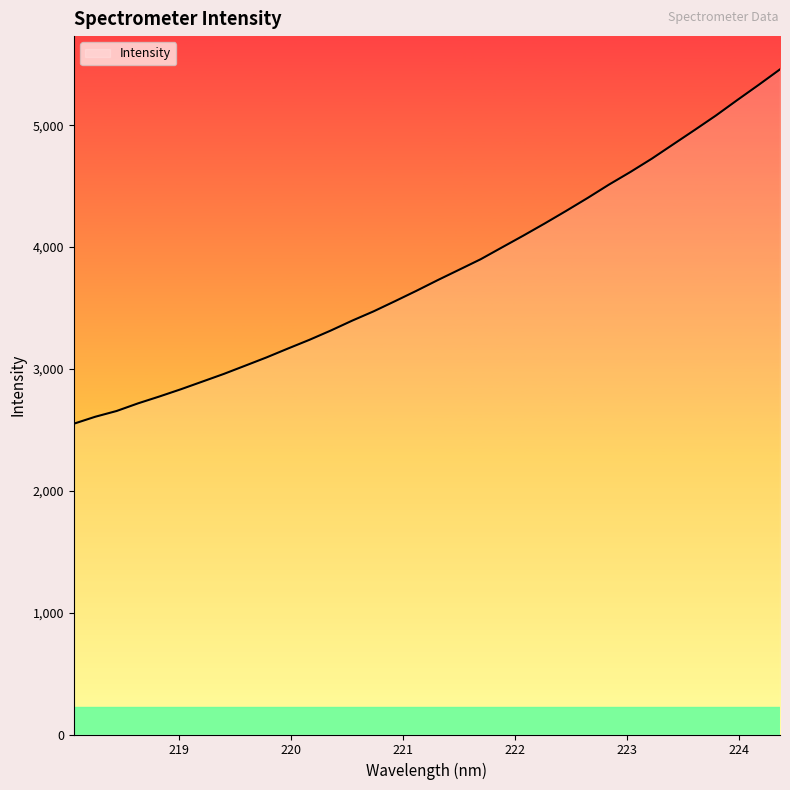

What is the minimum value shown in the chart?

2550.1